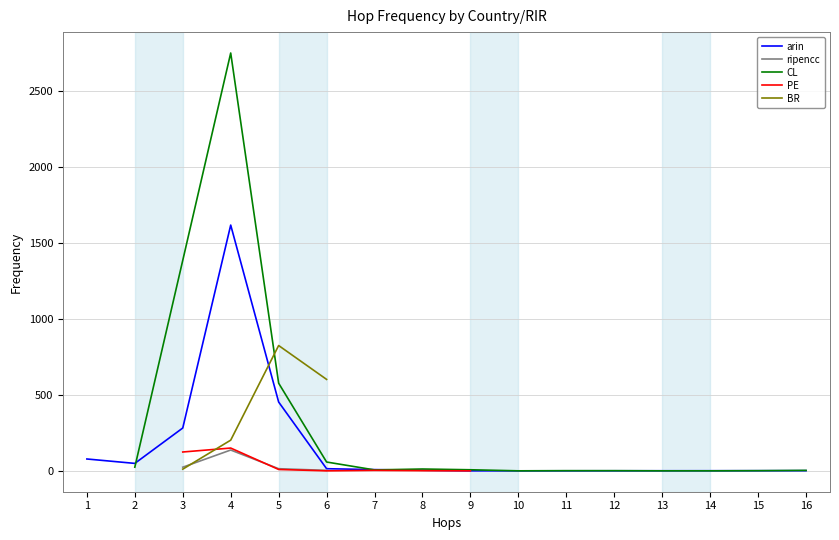

At how many categories does at least one series exceed 8?

7